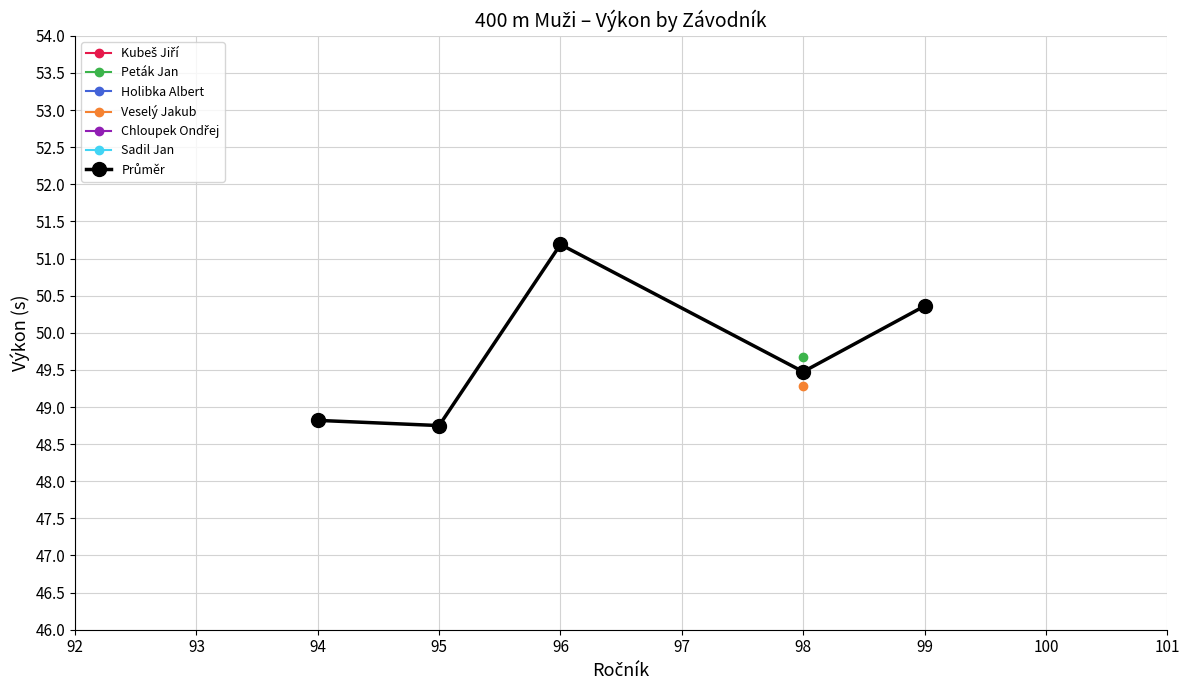

Does the chart have visible grid lines?

Yes